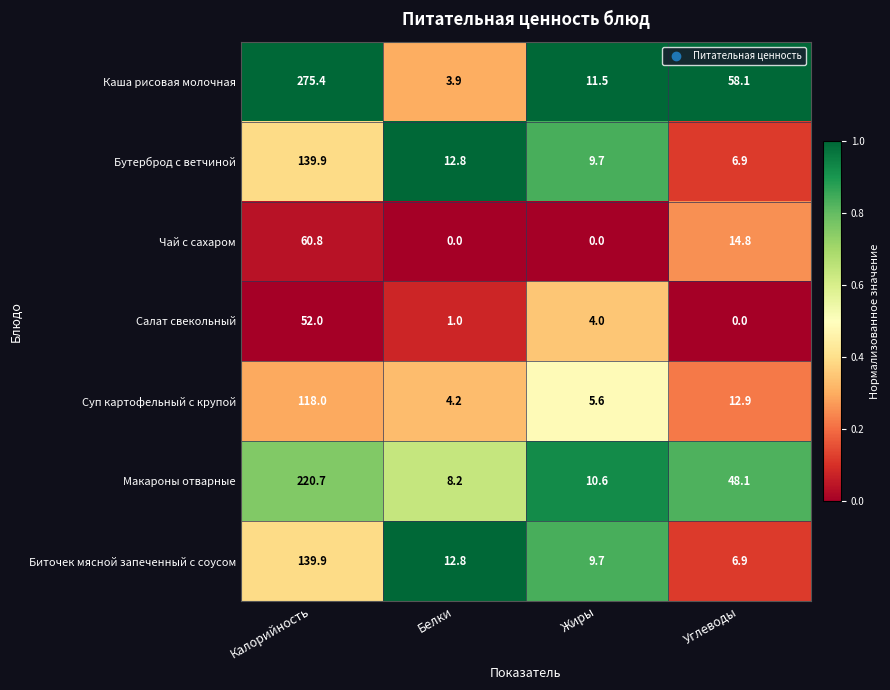

Reading left to right, list all the values displayed in this chart.

Каша рисовая молочная: Калорийность=275.4	Белки=3.9	Жиры=11.5	Углеводы=58.1
Бутерброд с ветчиной: Калорийность=139.9	Белки=12.8	Жиры=9.7	Углеводы=6.9
Чай с сахаром: Калорийность=60.8	Белки=0.0	Жиры=0.0	Углеводы=14.8
Салат свекольный: Калорийность=52.0	Белки=1.0	Жиры=4.0	Углеводы=0.0
Суп картофельный с крупой: Калорийность=118.0	Белки=4.2	Жиры=5.6	Углеводы=12.9
Макароны отварные: Калорийность=220.7	Белки=8.2	Жиры=10.6	Углеводы=48.1
Биточек мясной запеченный с соусом: Калорийность=139.9	Белки=12.8	Жиры=9.7	Углеводы=6.9